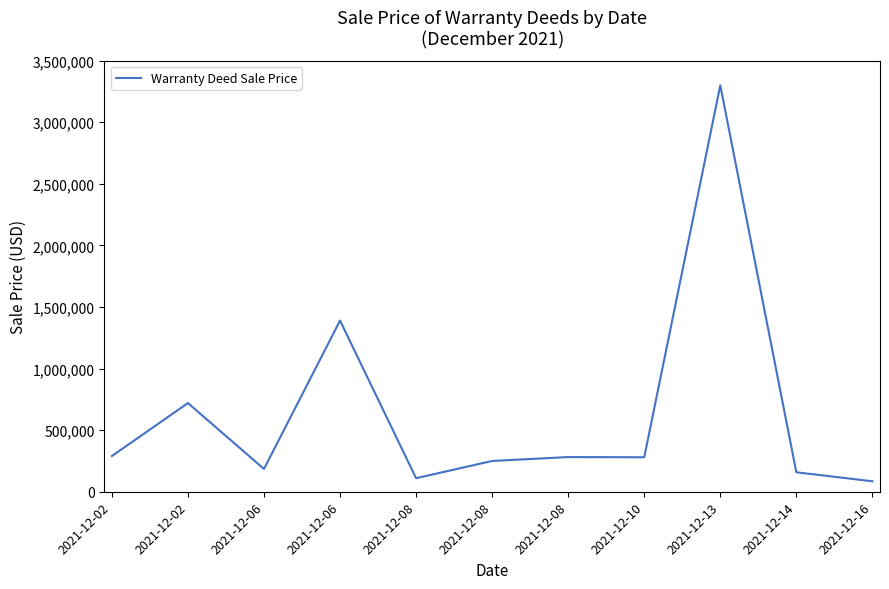

Reading left to right, what are all the values shown in this chart?

2021-12-02=290000	2021-12-02=720000	2021-12-06=185200	2021-12-06=1389800	2021-12-08=110000	2021-12-08=250000	2021-12-08=281500	2021-12-10=280000	2021-12-13=3300000	2021-12-14=158000	2021-12-16=85000